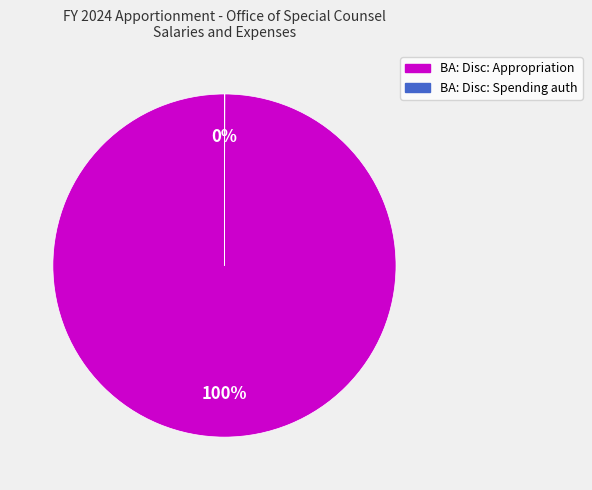

What is the largest slice in the pie chart?

BA: Disc: Appropriation